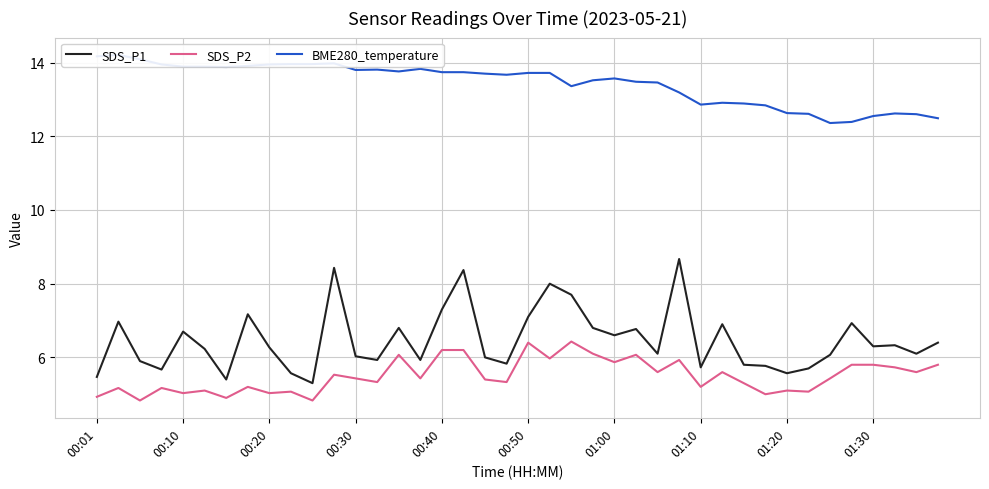

List the series in order of their peak value, lowest first.

SDS_P2, SDS_P1, BME280_temperature